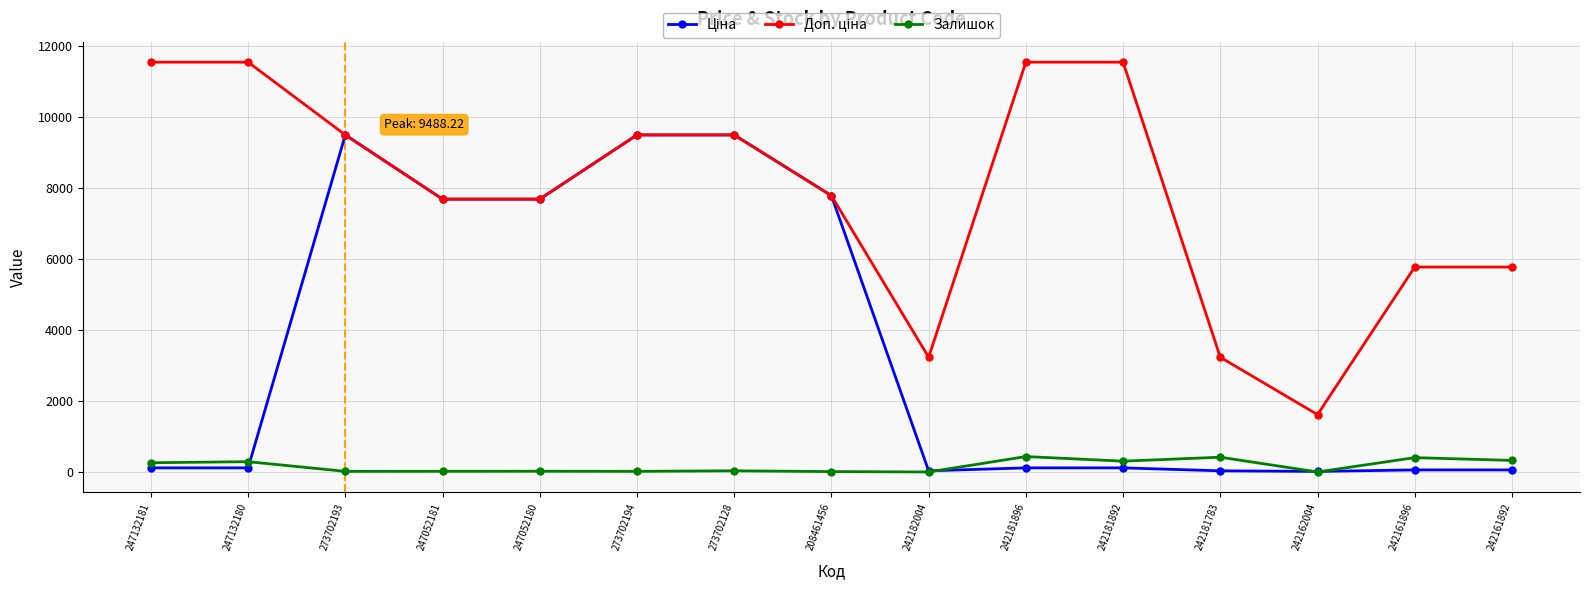

Count the number of categories in the chart.

15